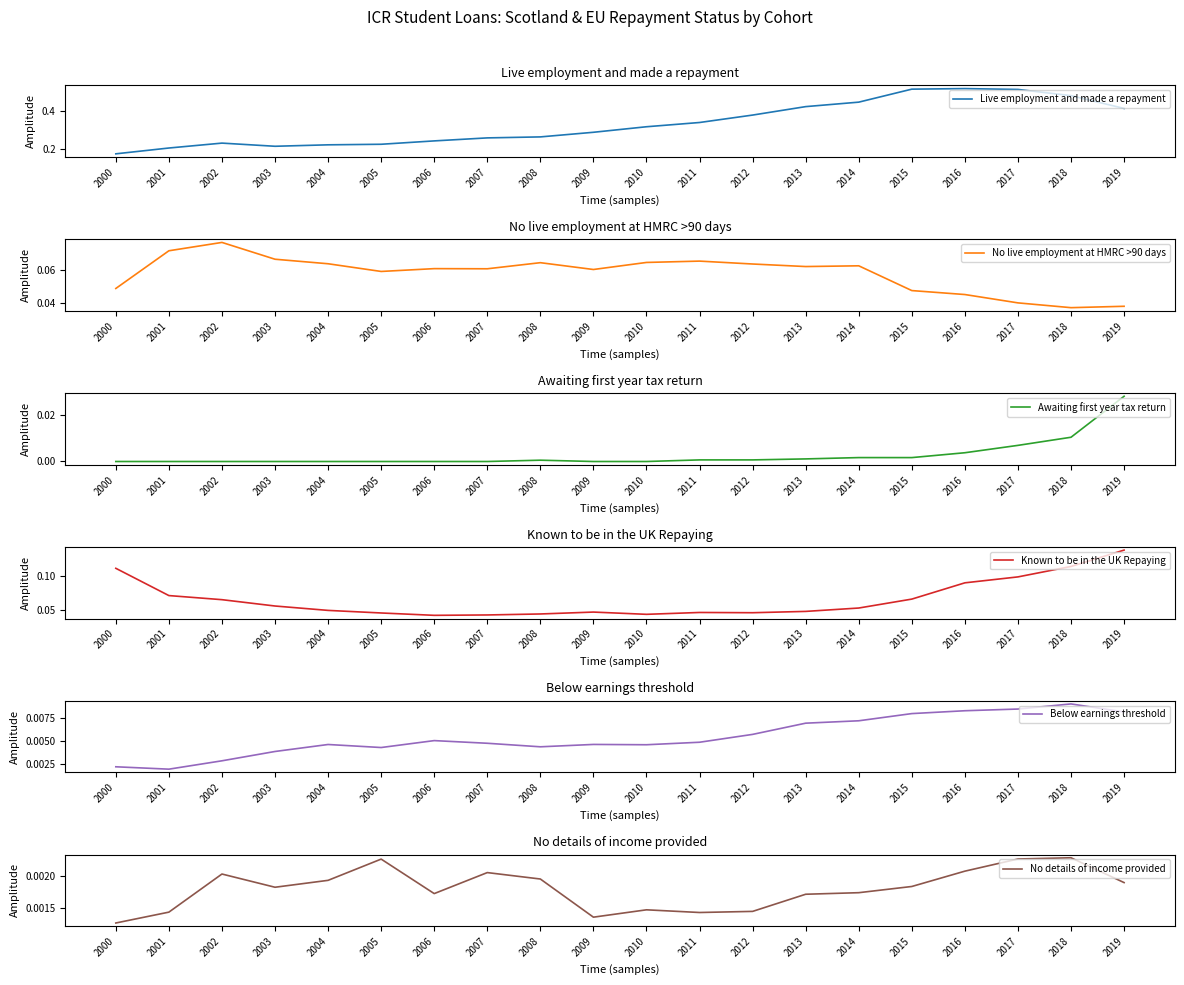

True or false: No details of income provided has a value of 0.0 at 2006.

True